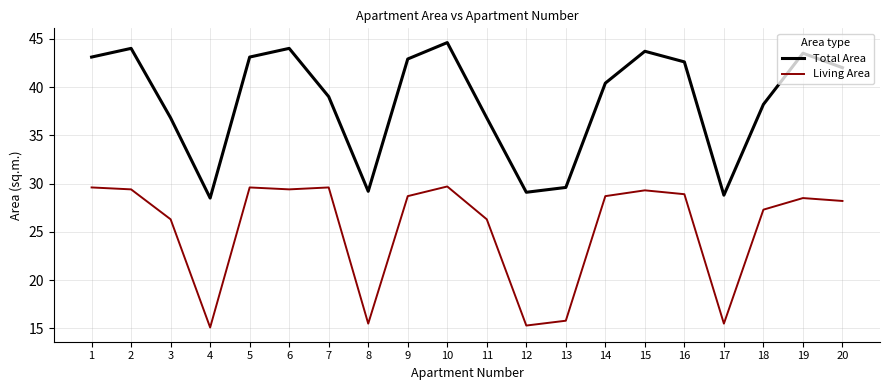

What is the highest value of the Total Area series?

44.6